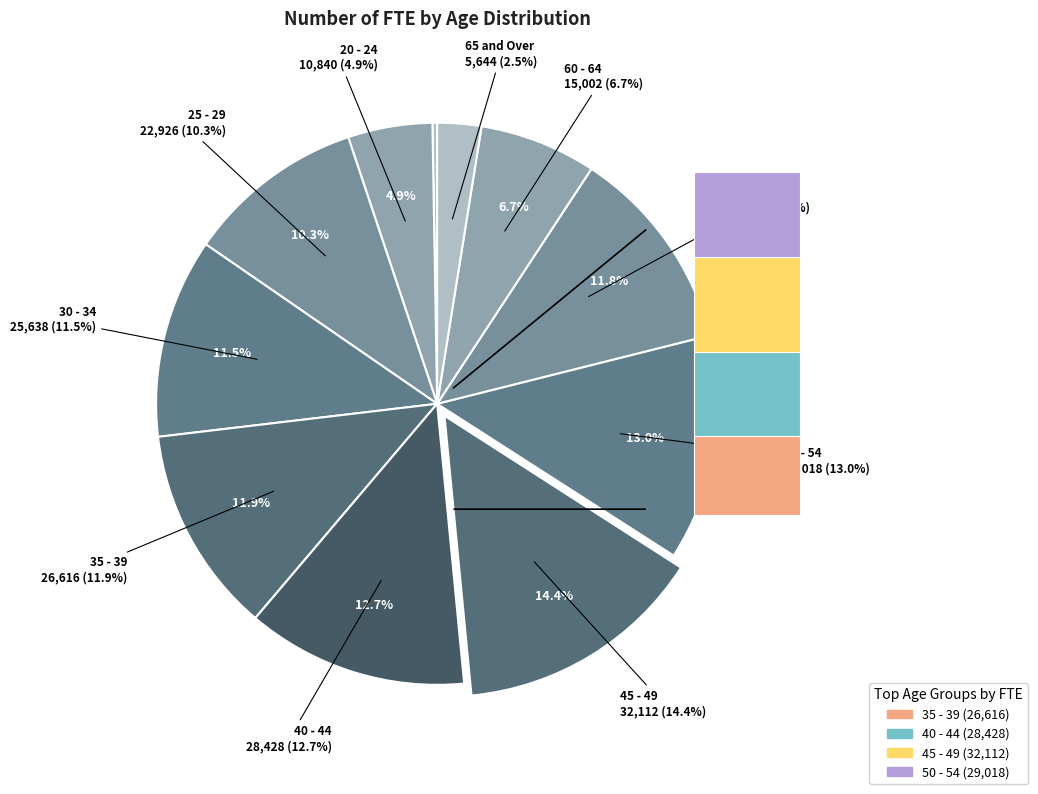

The 60 - 64 slice represents 7% of the pie. True or false?

True